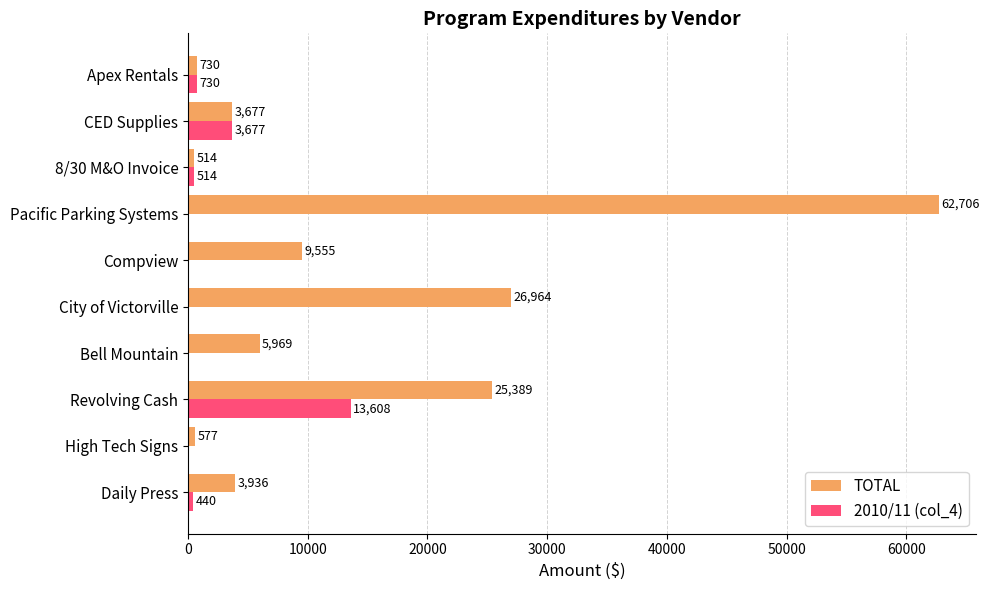

Read the 2010/11 (col_4) value at Revolving Cash, to the nearest 100.

13600